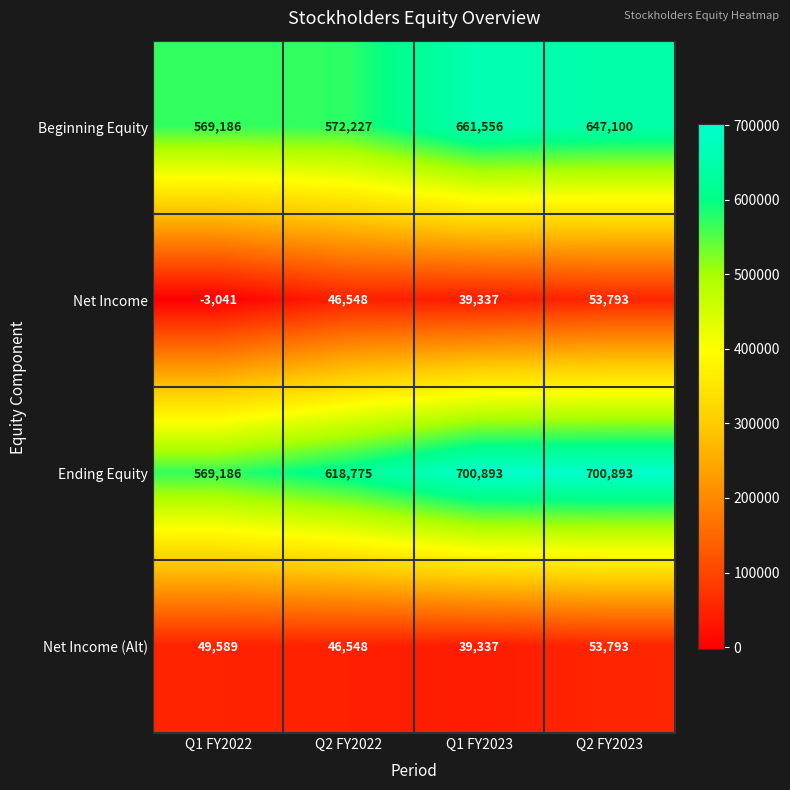

What is the maximum value shown in the chart?

700893